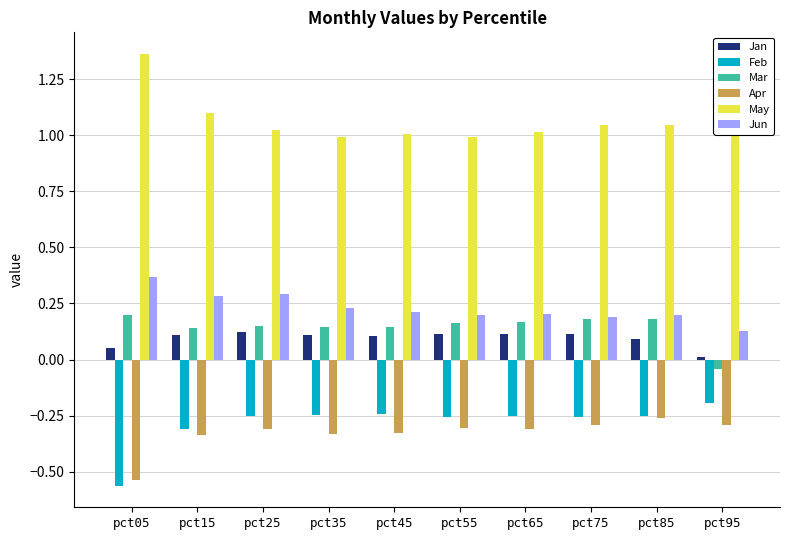

At which category does the chart reach its peak across all series?

pct05